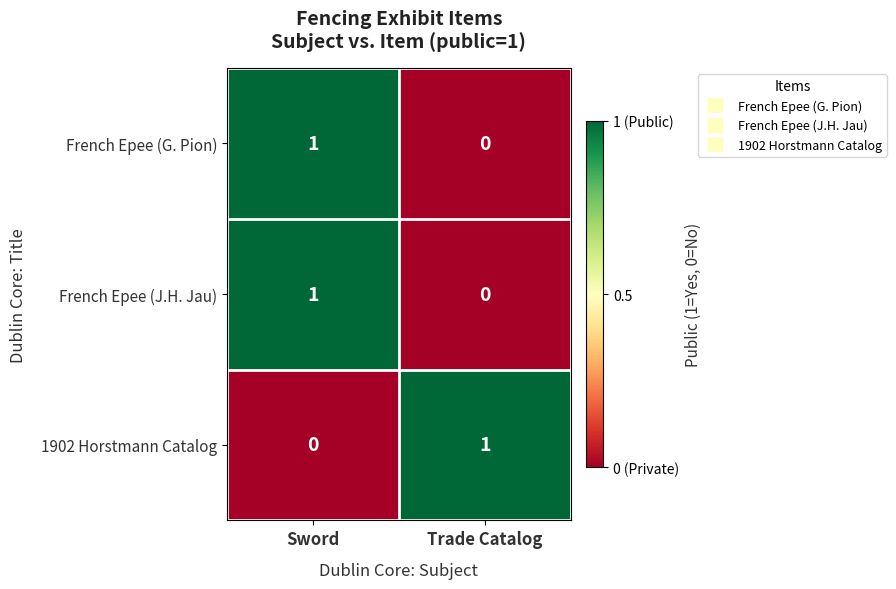

How many data points does each series have?

2